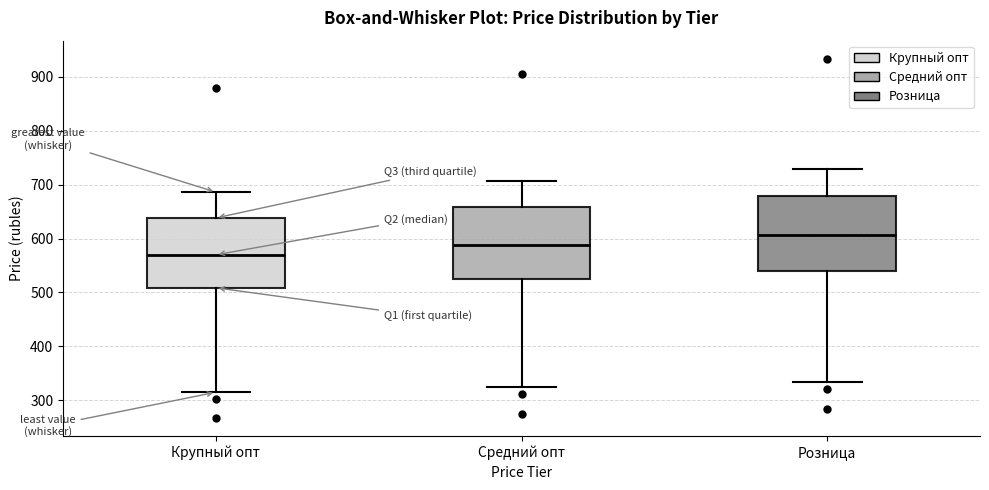

Reading left to right, transcribe this box plot: for each box, give where its median line is, the range the box spans, and where its two whiskers end, as read against the y-axis. The values are not printed on the chart, so give them approximately, as read against the axis.

Крупный опт: median 570, box 510 to 640, whiskers 320 to 690
Средний опт: median 590, box 520 to 660, whiskers 320 to 710
Розница: median 610, box 540 to 680, whiskers 330 to 730